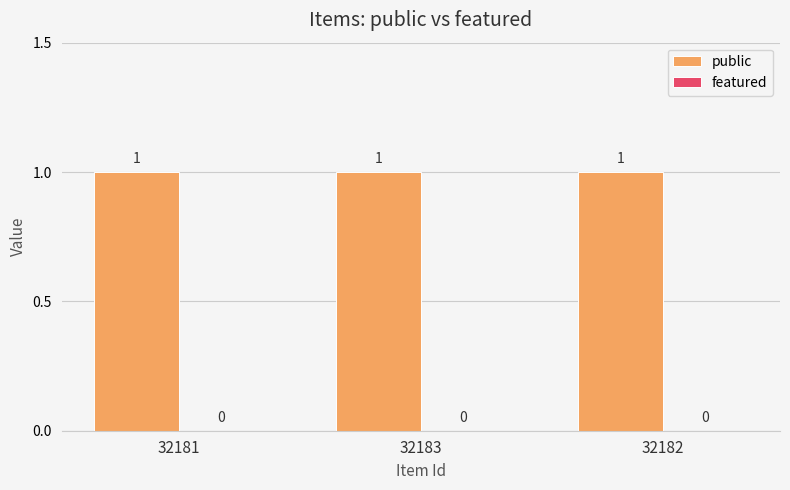

What is the highest value of the public series?

1